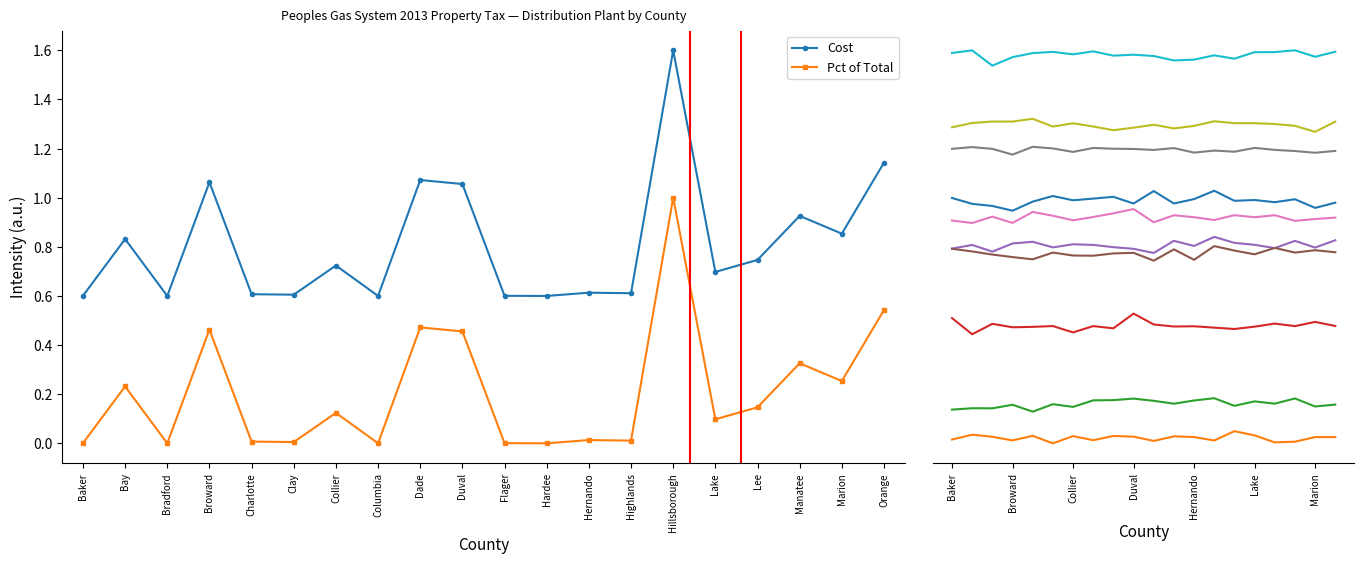

How many categories are shown in the chart?

20